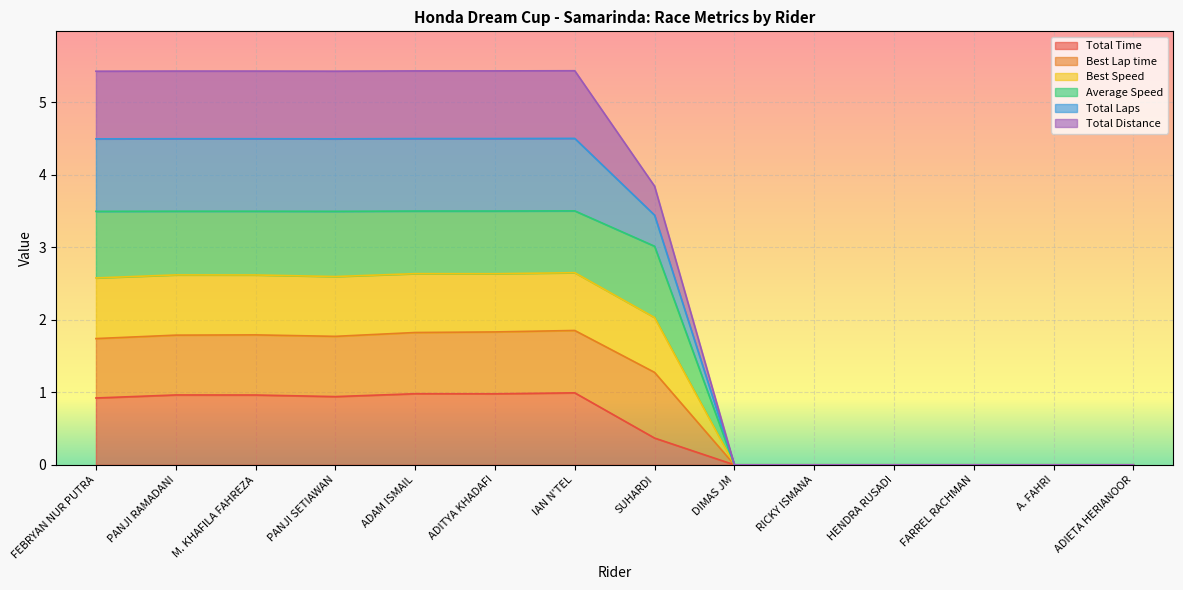

Where is the first local maximum for Average Speed?

PANJI RAMADANI